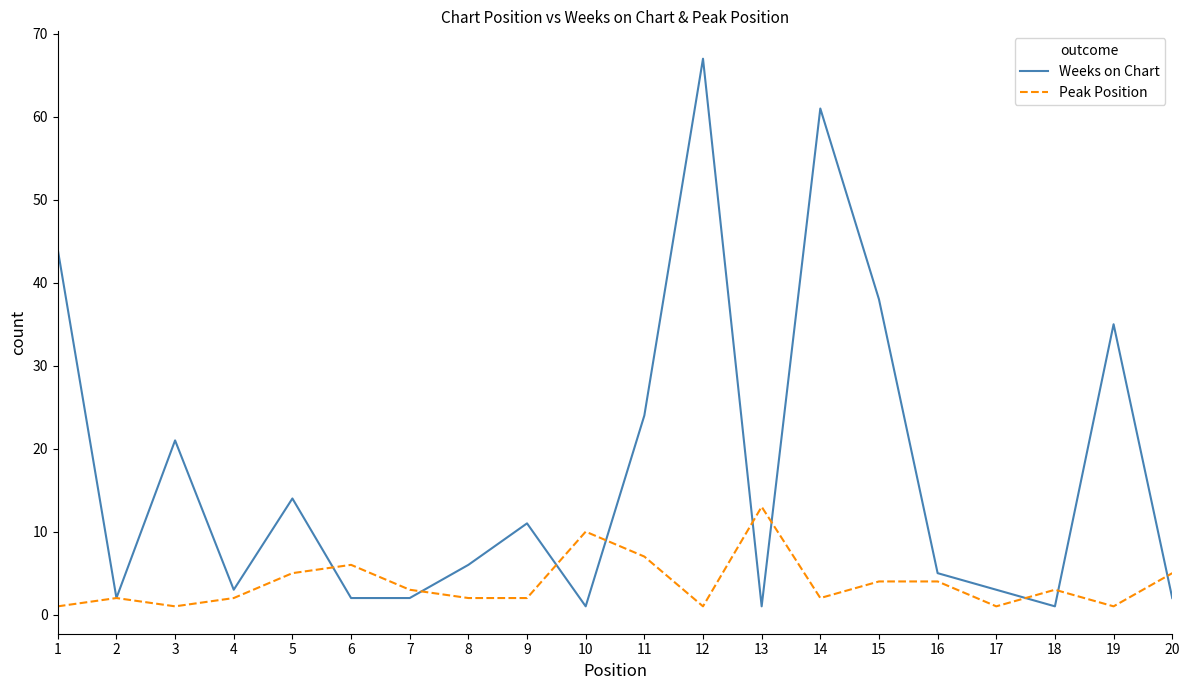

Reading left to right, list all the values displayed in this chart.

Weeks on Chart: 44	2	21	3	14	2	2	6	11	1	24	67	1	61	38	5	3	1	35	2
Peak Position: 1	2	1	2	5	6	3	2	2	10	7	1	13	2	4	4	1	3	1	5